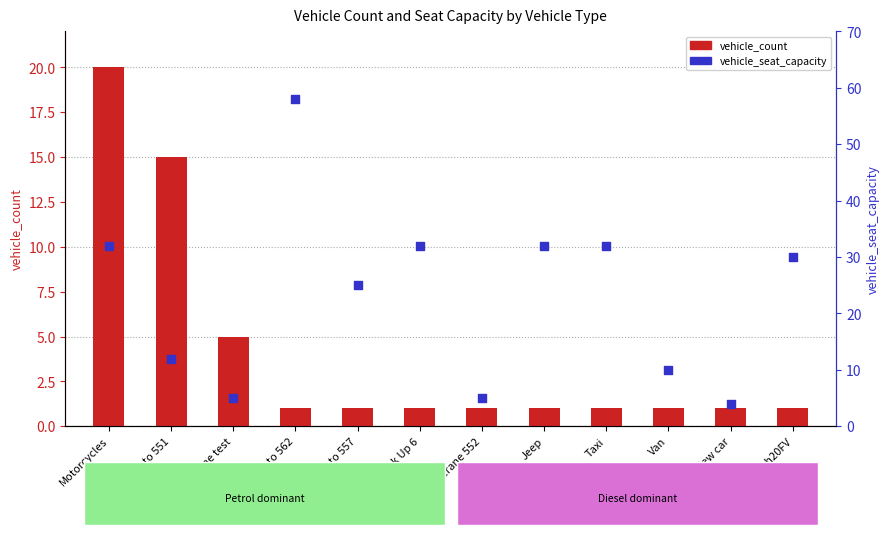

At which category is the sum across all series the highest?

Moto 562